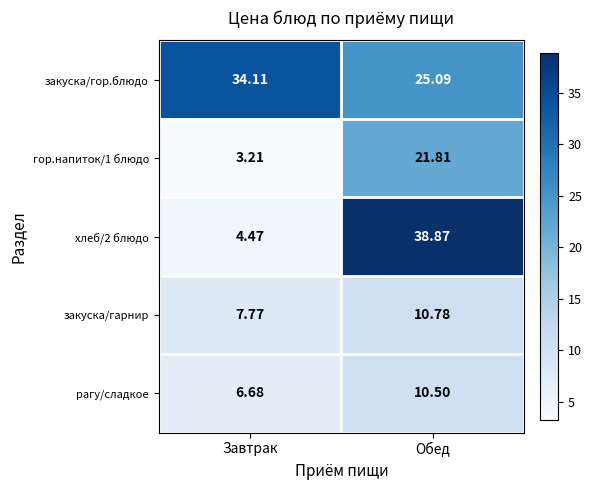

Where is хлеб/2 блюдо nearest to the value 21?

Завтрак